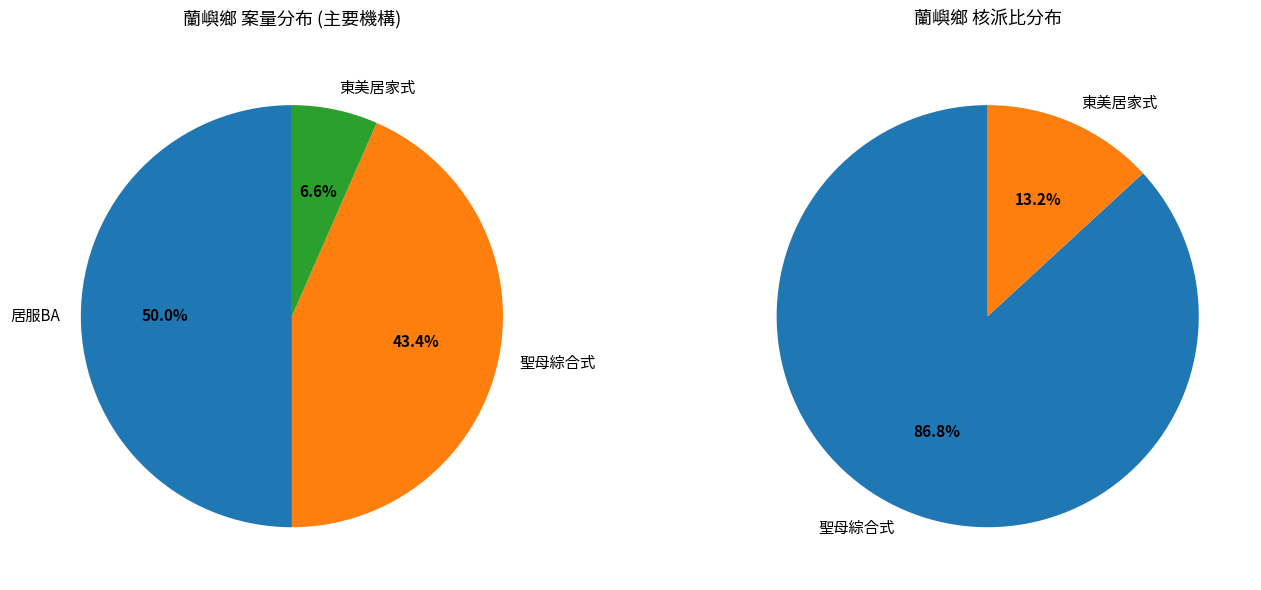

Is there any slice that represents more than half of the pie?

No